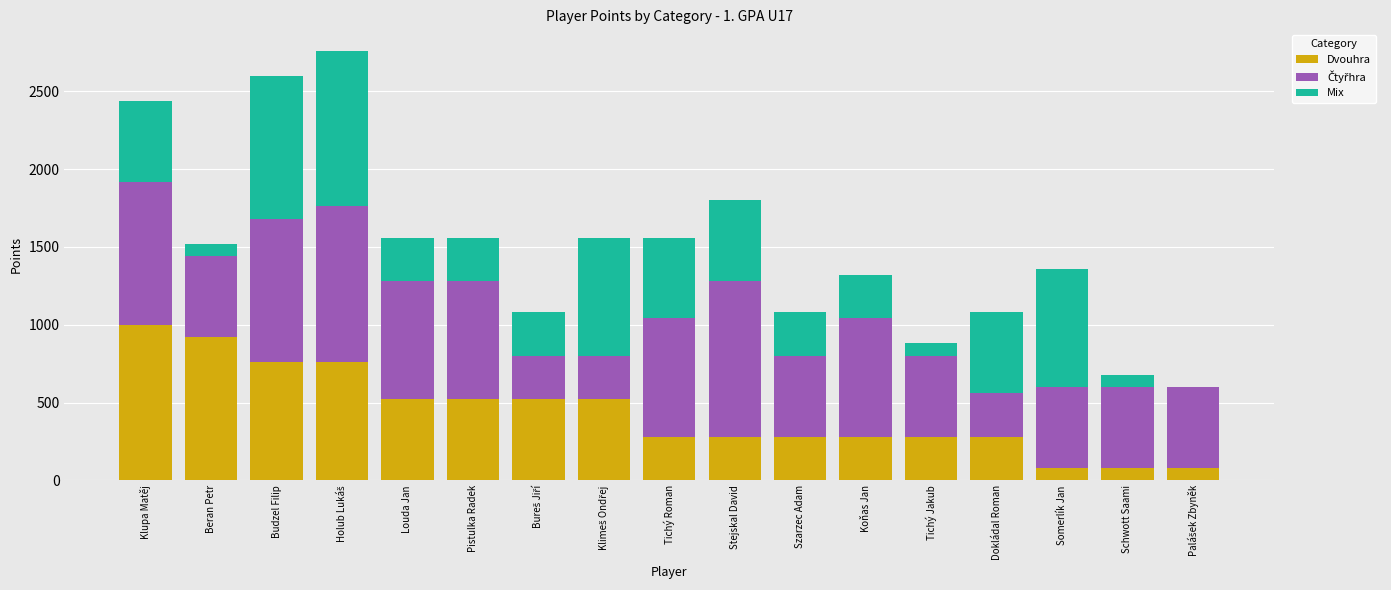

The value of Dvouhra at Koňas Jan is 467. True or false?

False